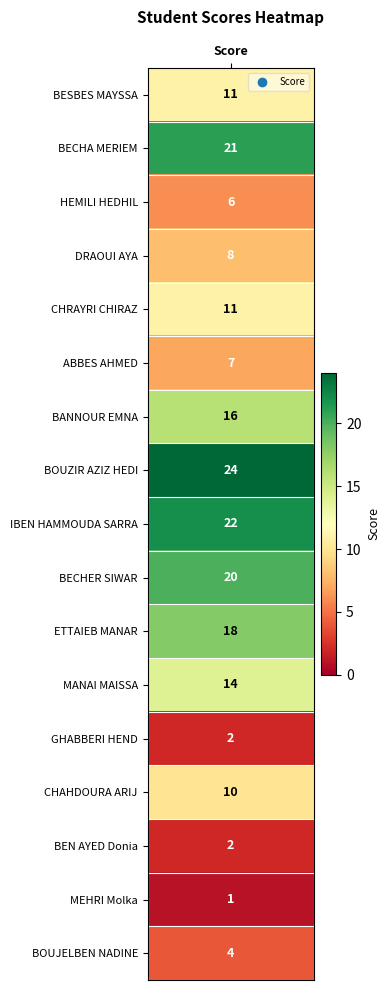

What is the change in value from HEMILI HEDHIL to CHAHDOURA ARIJ?

+4